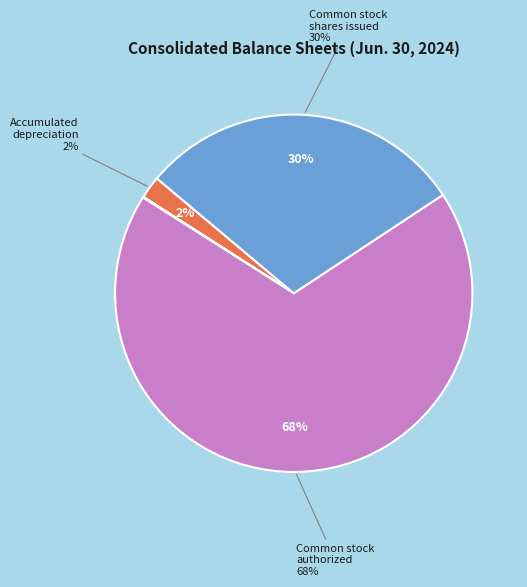

To the nearest percent, what is the difference between the largest and smallest slice percentages?

68%